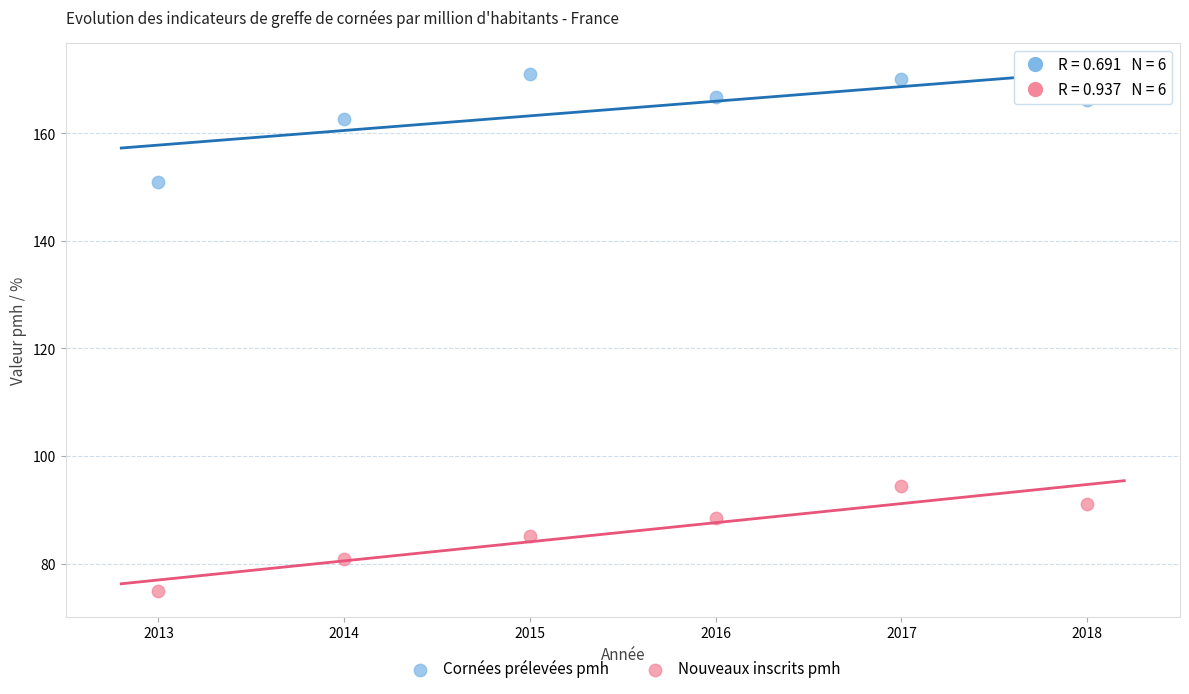

Across all data points, what is the average X value?

2015.5